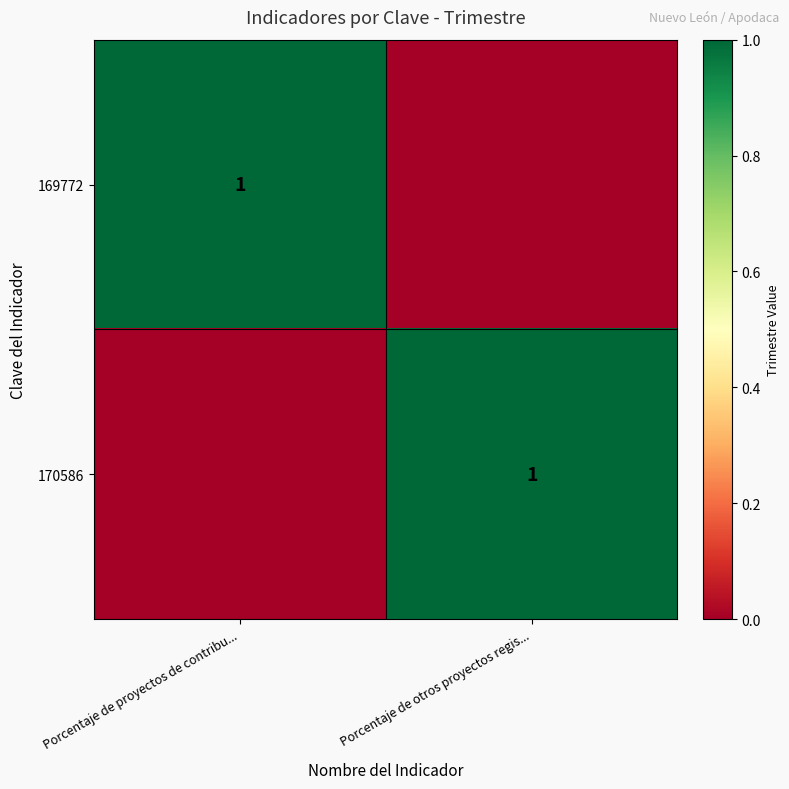

At which category is the sum across all series the highest?

Porcentaje de proyectos de contribu...